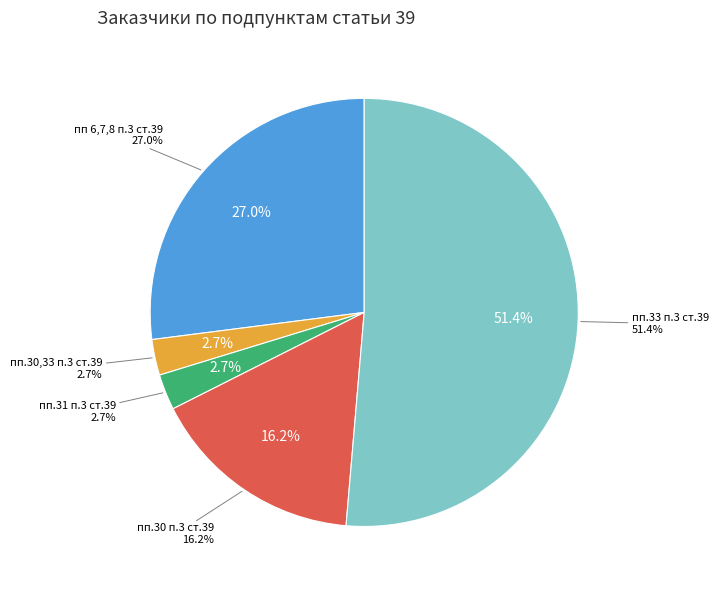

What percentage is the пп.31 п.3 ст.39 slice, to the nearest percent?

3%